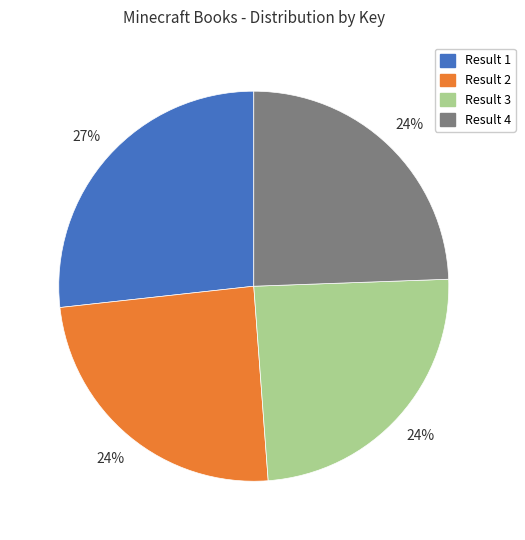

Does any single category account for the majority?

No